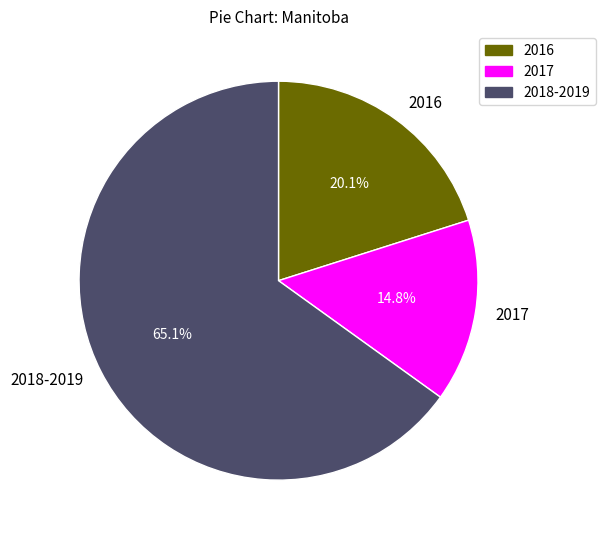

How many slices are in this pie chart?

3